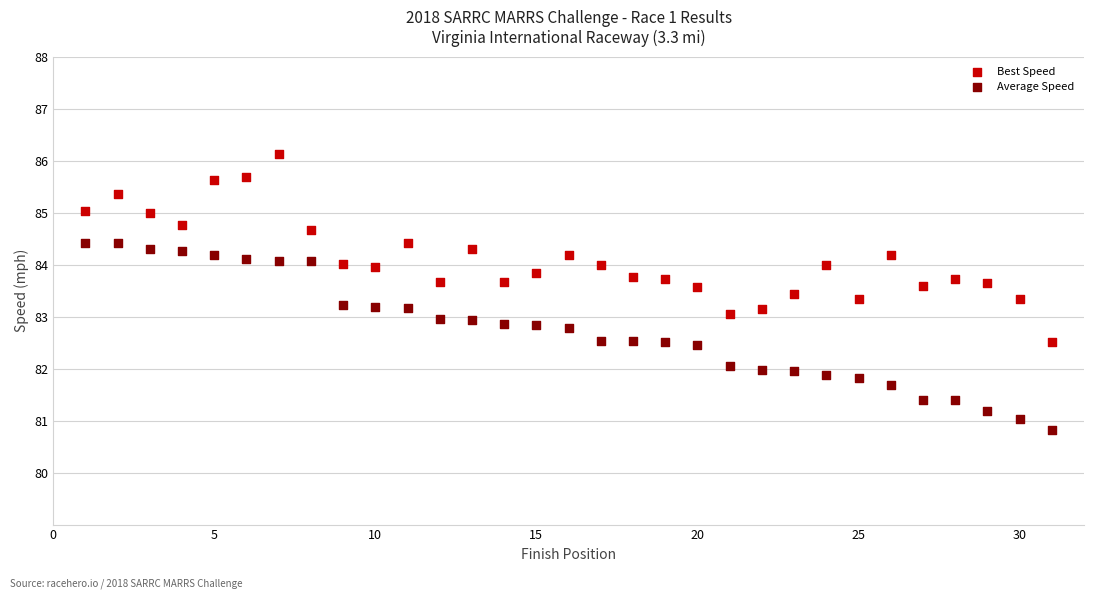

Which series contains the lowest Y value?

Average Speed